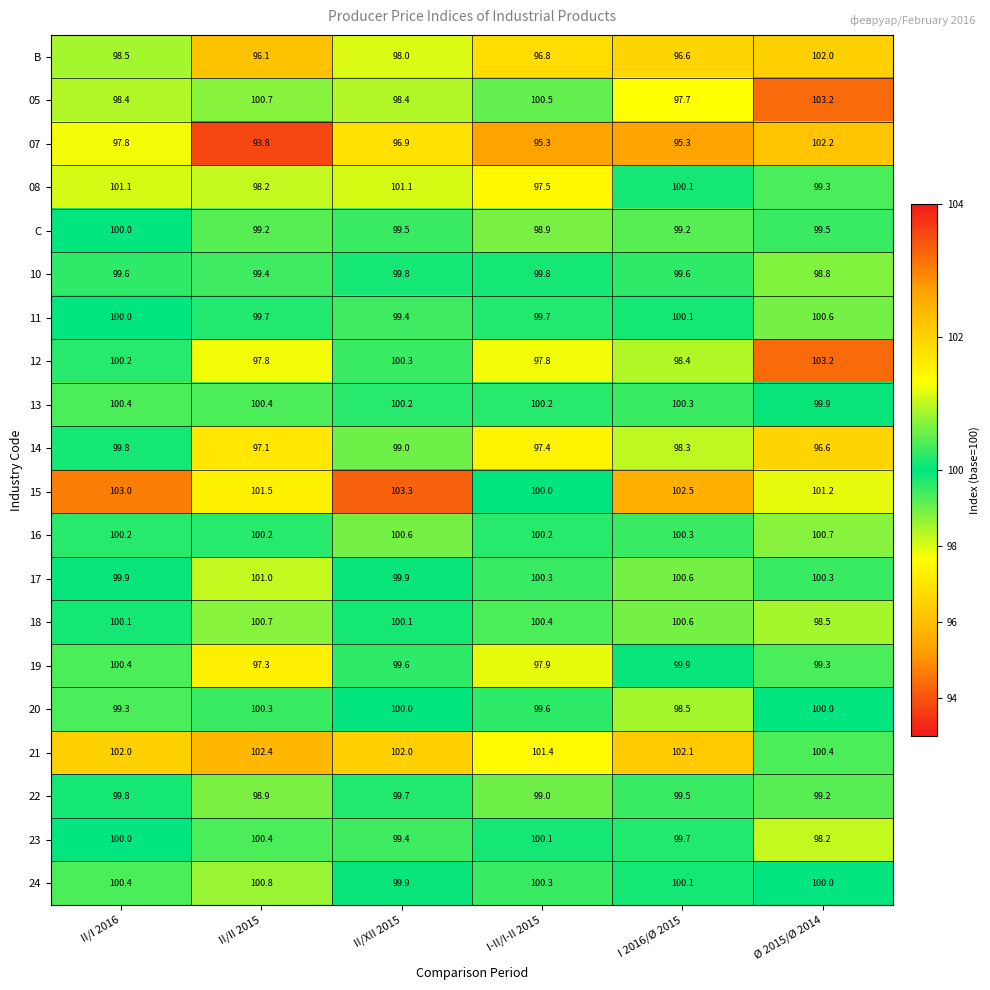

What is the total value across all series at I 2016/Ø 2015?

1989.4